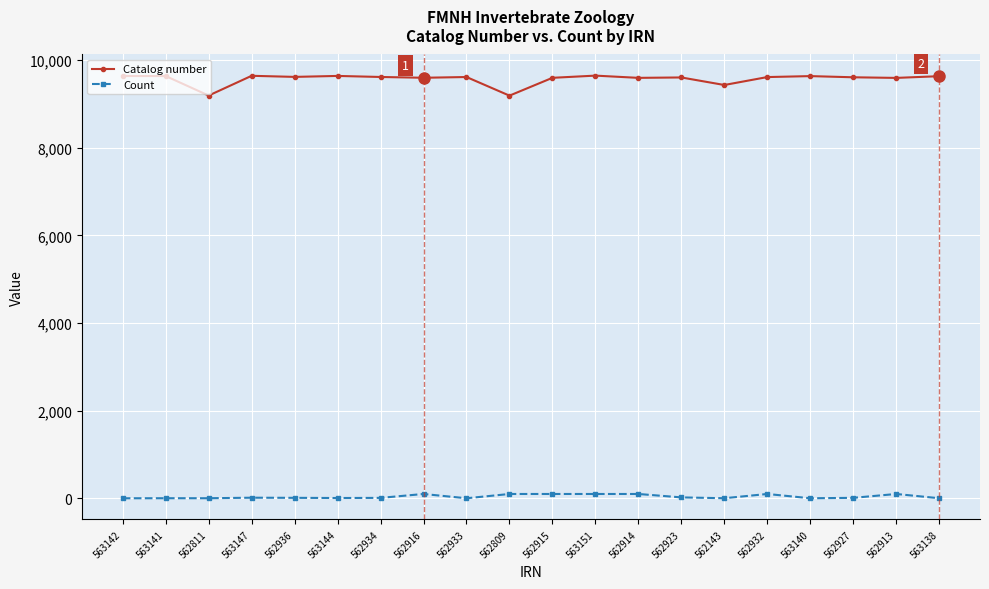

The Count series shows 10 at 562934. True or false?

True